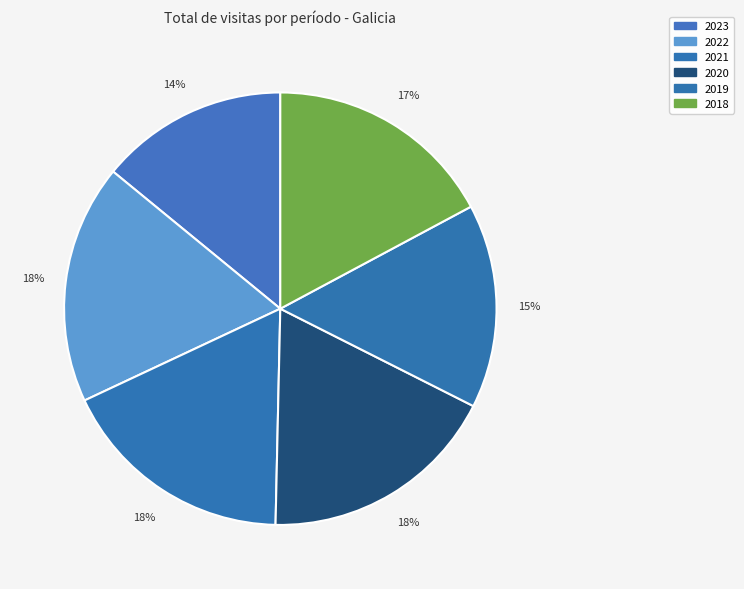

Do 2019 and 2020 together represent more than half of the pie?

No